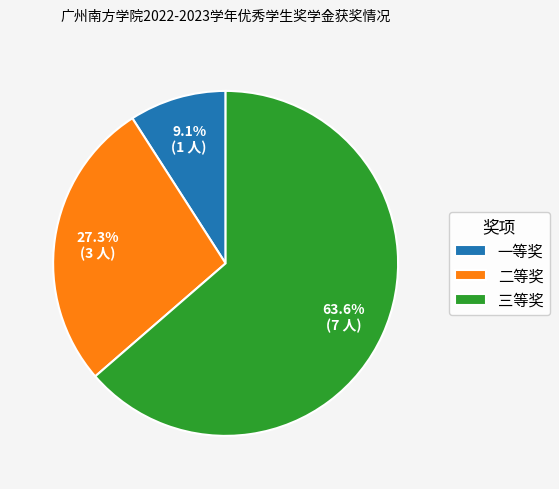

To the nearest percent, what portion does 三等奖 represent?

64%